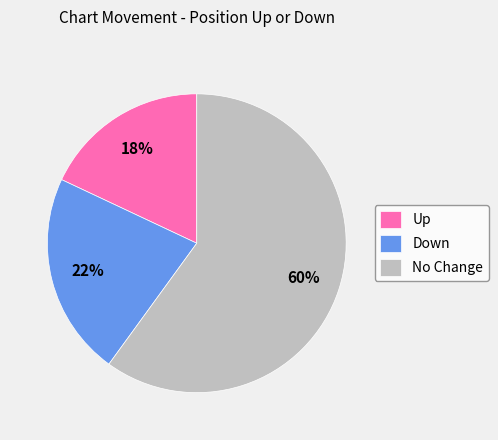

Combined, do Up and Down account for over 50%?

No